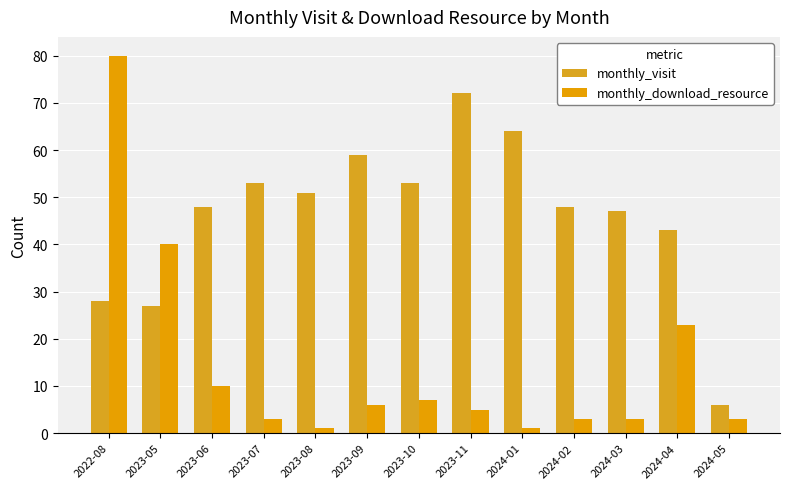

The value of monthly_visit at 2024-04 is 43. True or false?

True